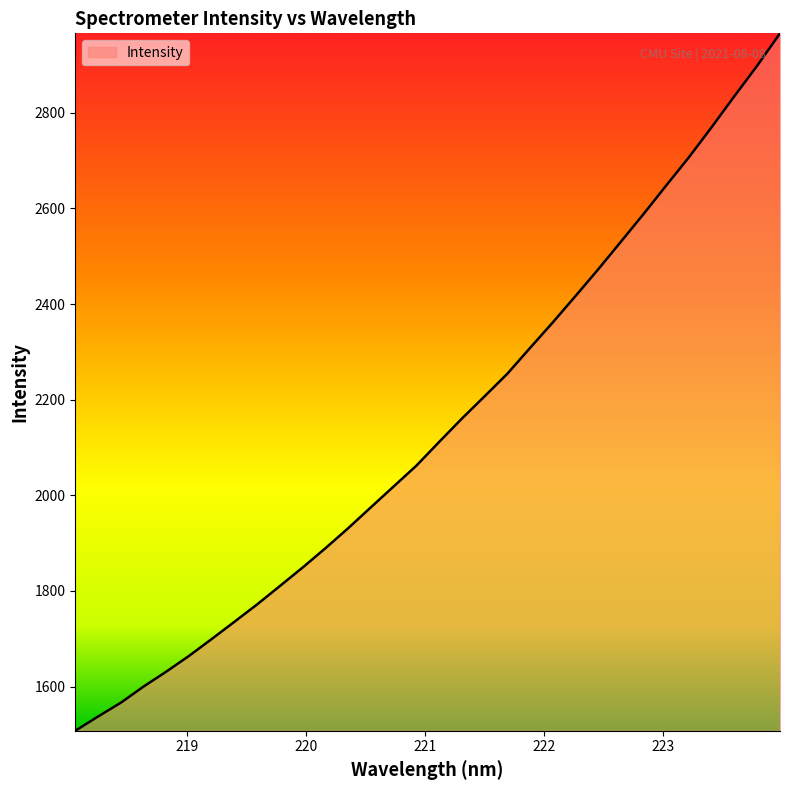

What is the minimum value shown in the chart?

1507.4